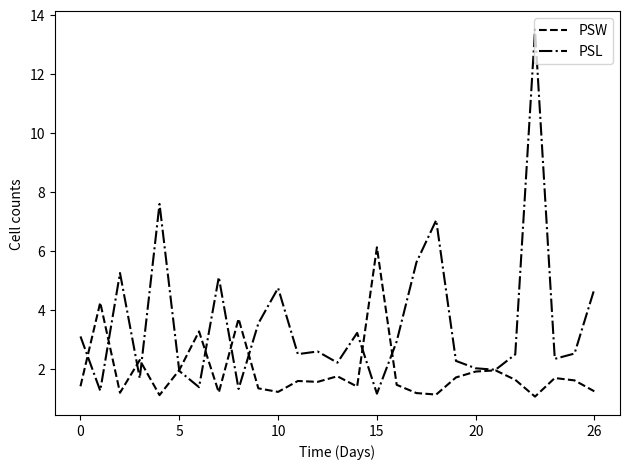

Which series has the largest range (max minus min)?

PSL